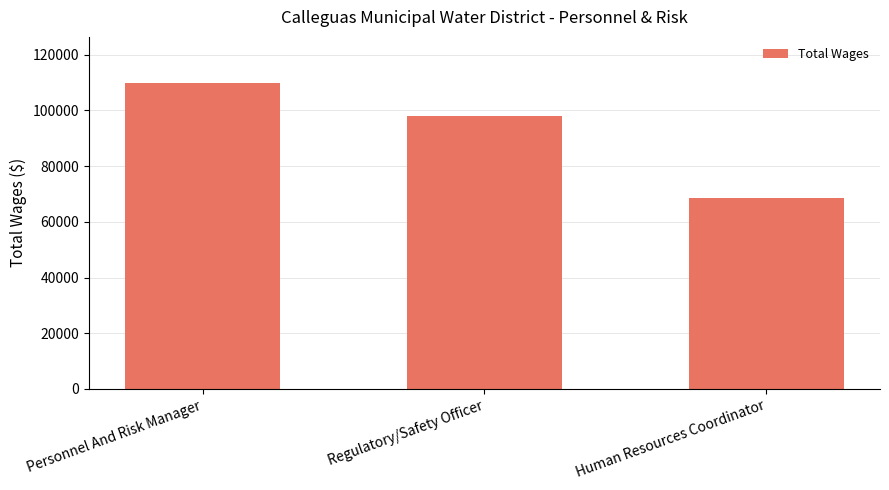

What is the label of the 2nd bar from the left?

Regulatory/Safety Officer